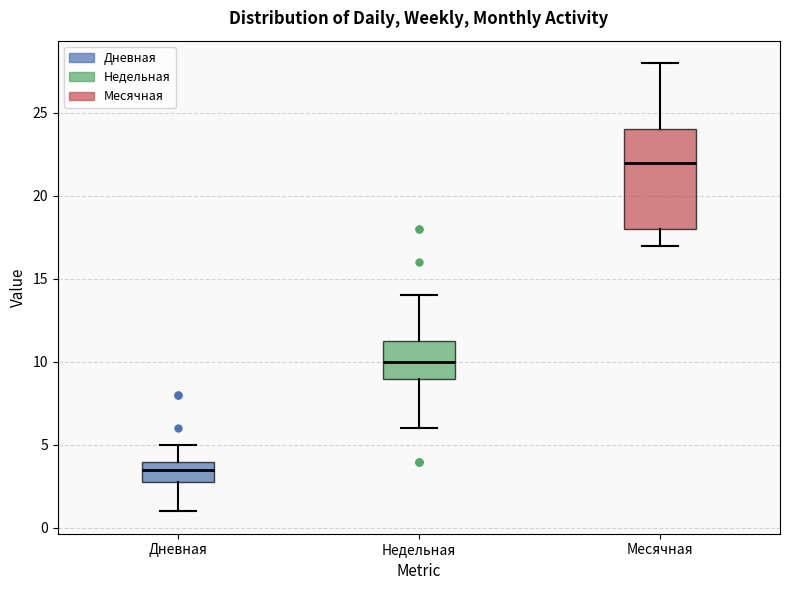

Which box's median line is the highest?

Месячная